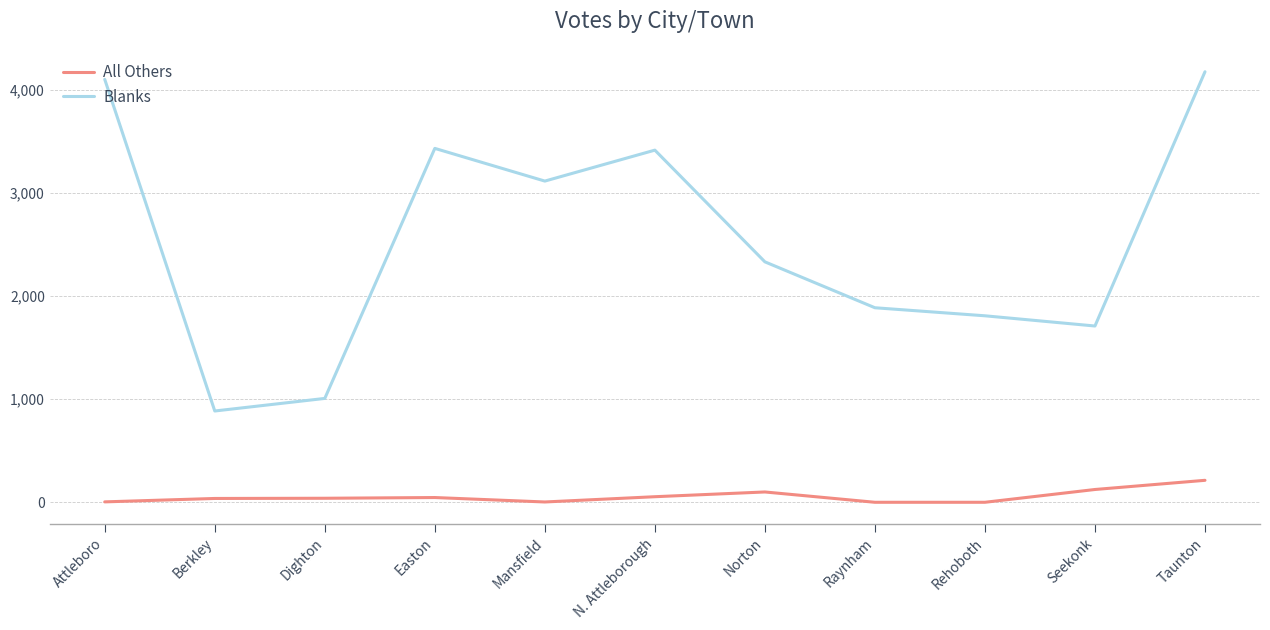

List the series in order of their peak value, lowest first.

All Others, Blanks